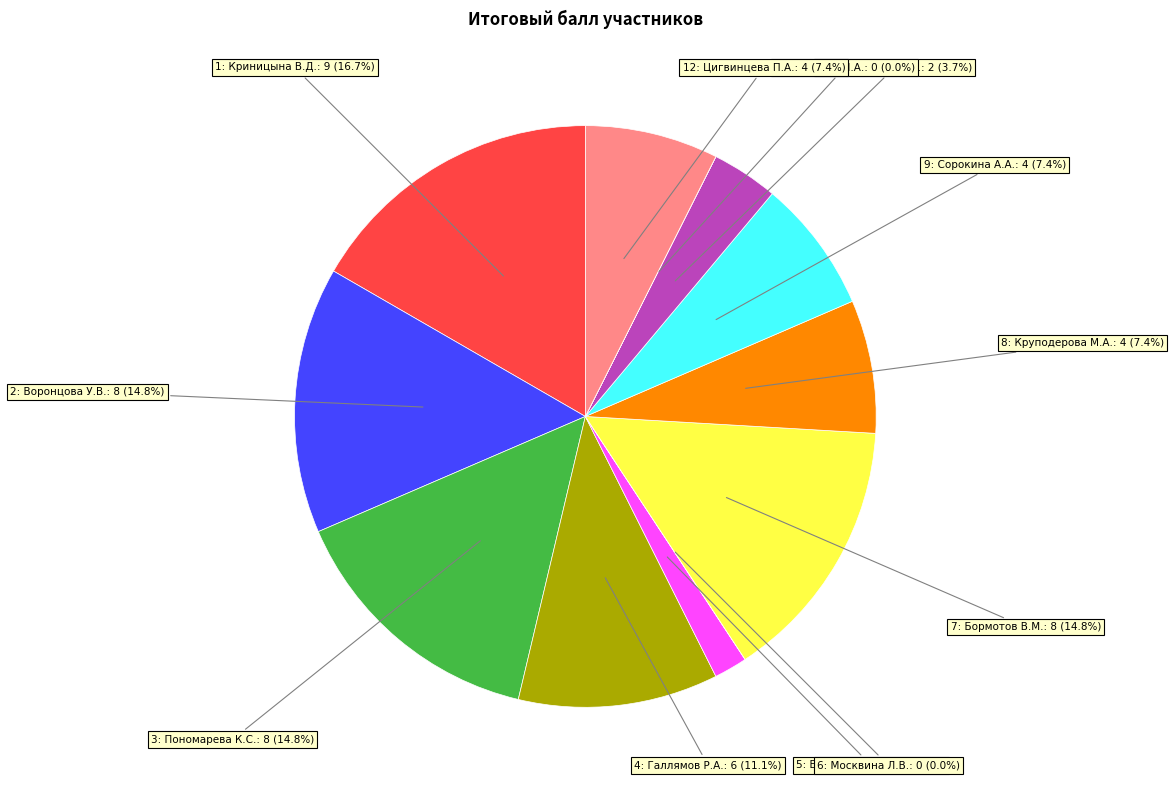

Is there any slice that represents more than half of the pie?

No